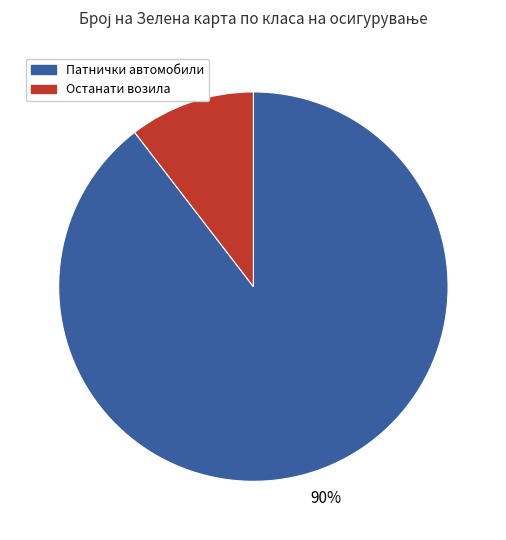

Is there a majority slice in this chart?

Yes